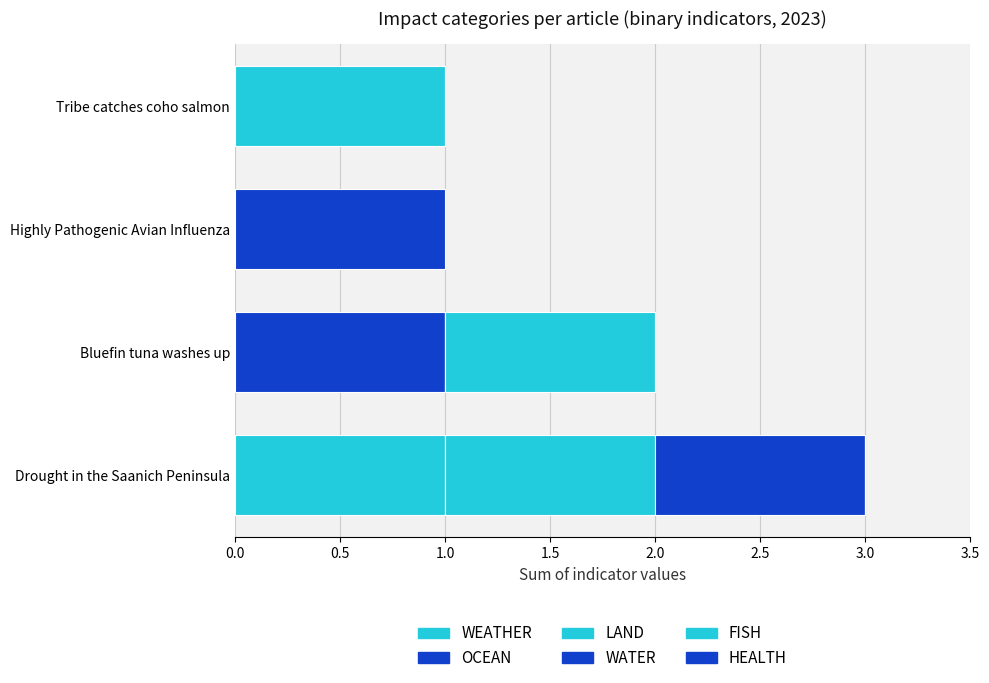

How many series are shown in this chart?

6